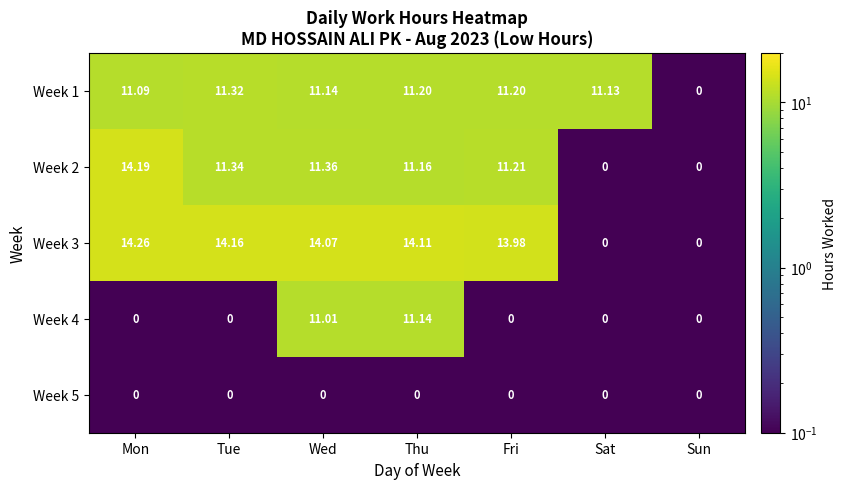

Is the value of Week 2 at Tue greater than the value of Week 1 at Wed?

Yes